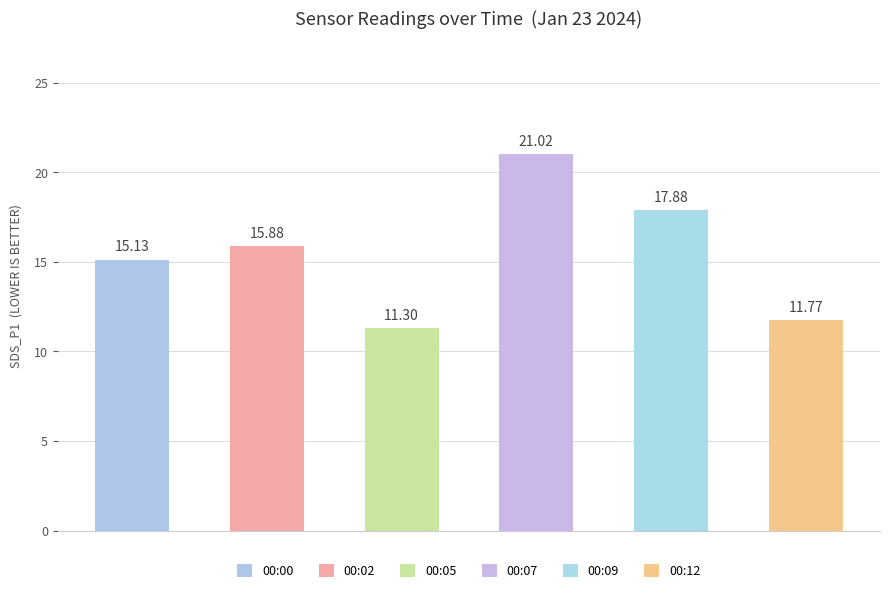

What is the average value?

15.5